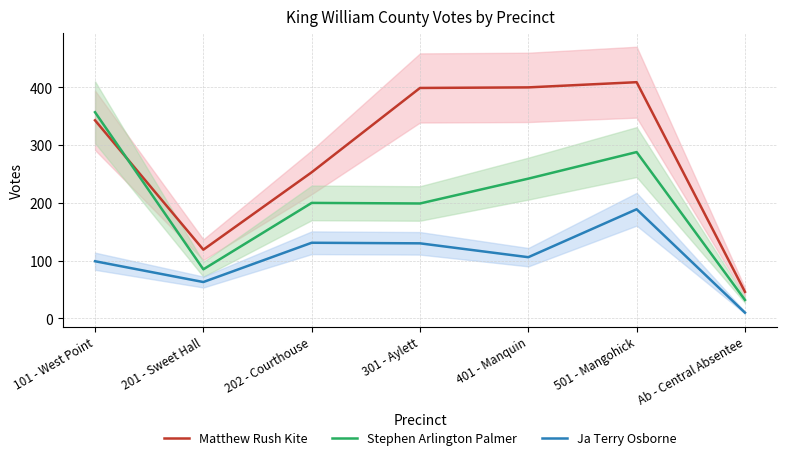

What is the label of the 3rd point from the left?

202 - Courthouse